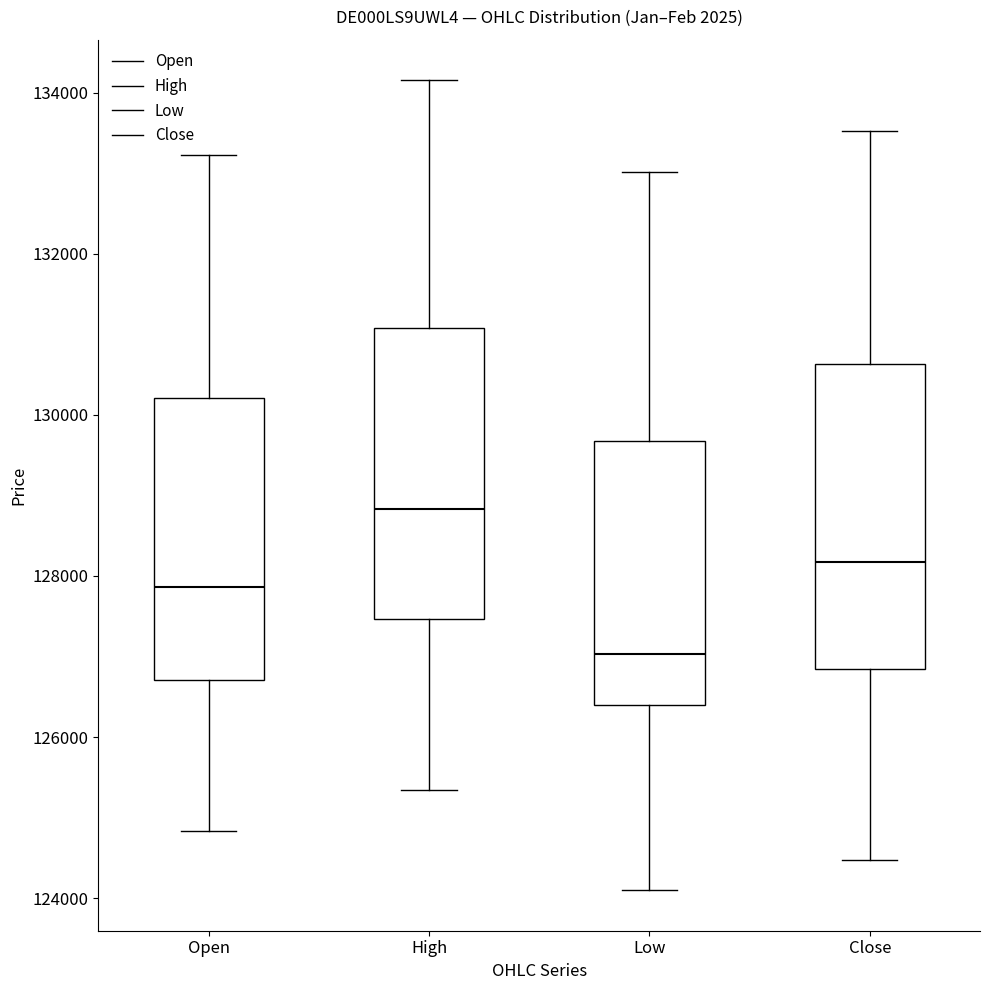

Which box's median line is the lowest?

Low